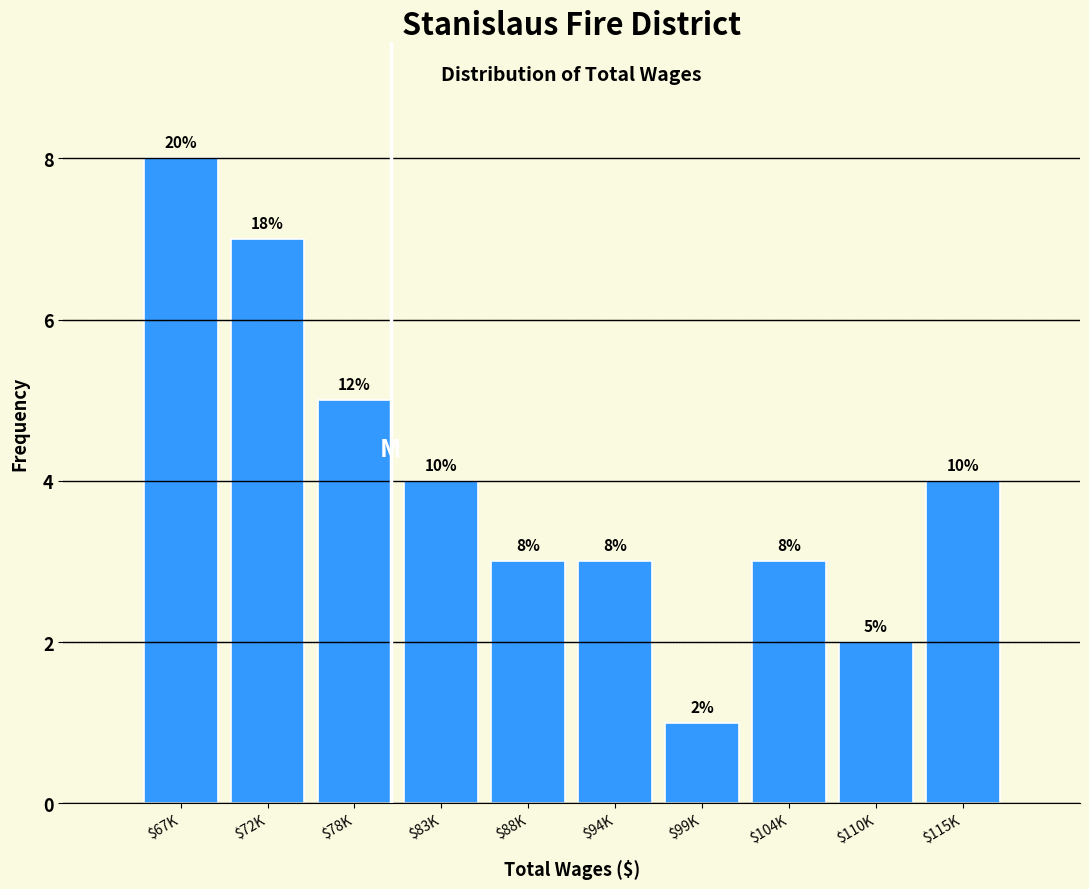

Reading right to left, what are all the values shown in this chart?

4	2	3	1	3	3	4	5	7	8